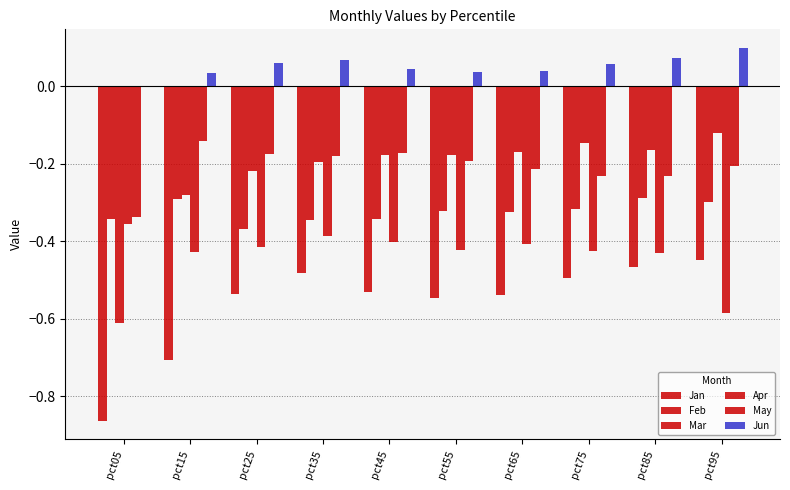

True or false: Mar has a value of -0.1 at pct25.

False